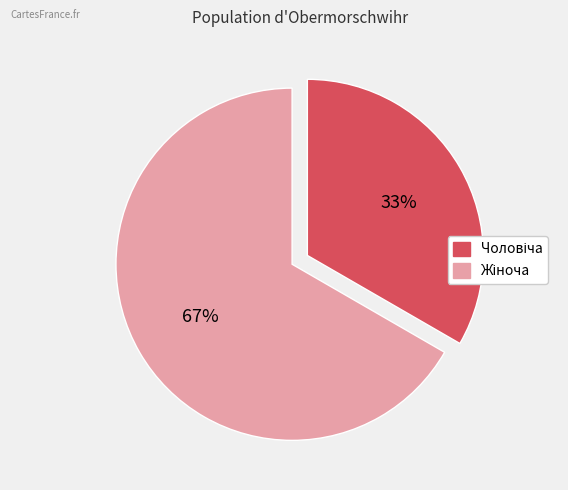

Does any single category account for the majority?

Yes